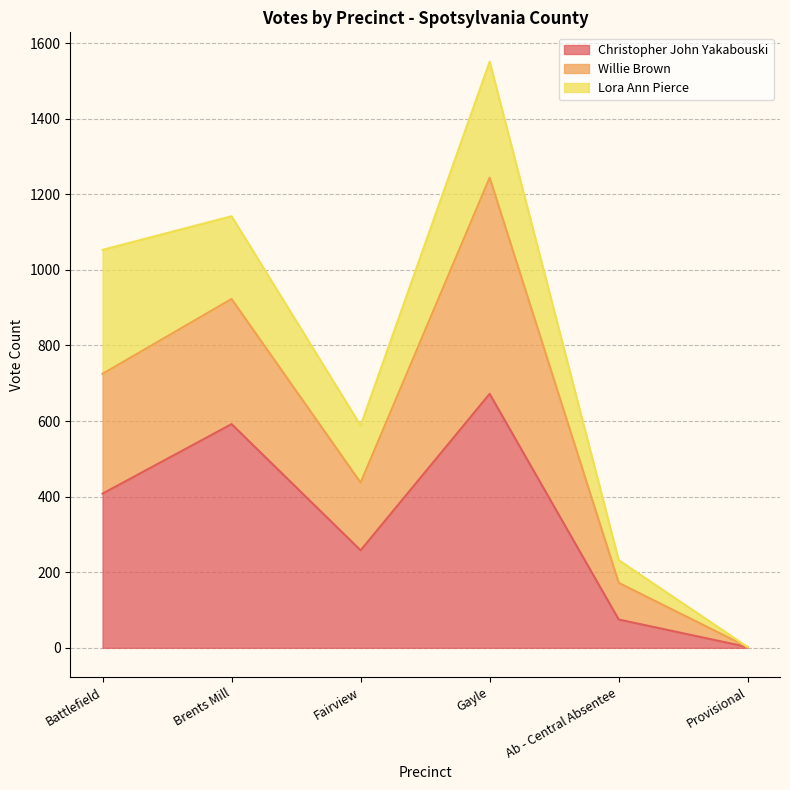

How many lines are shown in the chart?

3